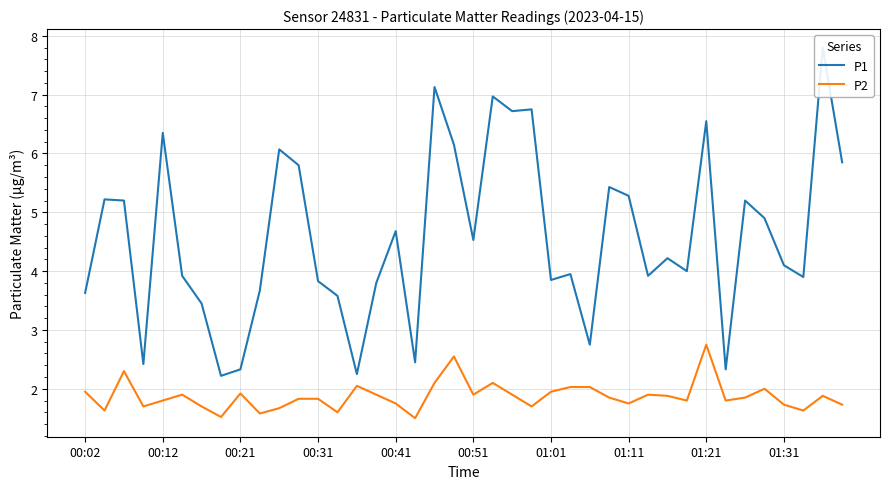

Rank the series by their average value, from lowest to highest.

P2, P1